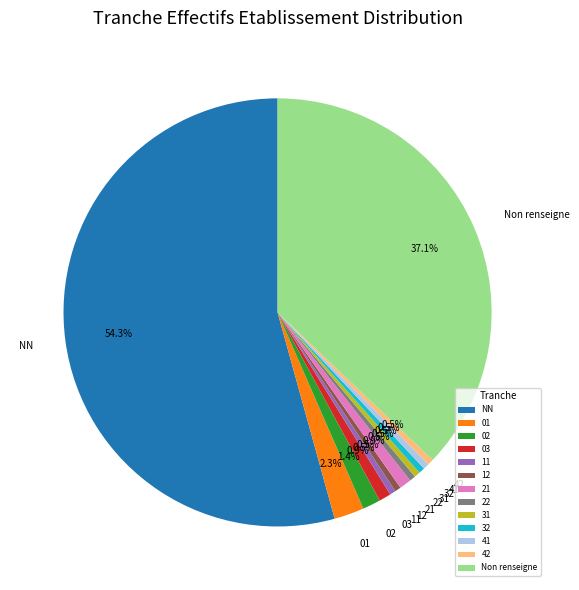

What is the majority slice?

NN